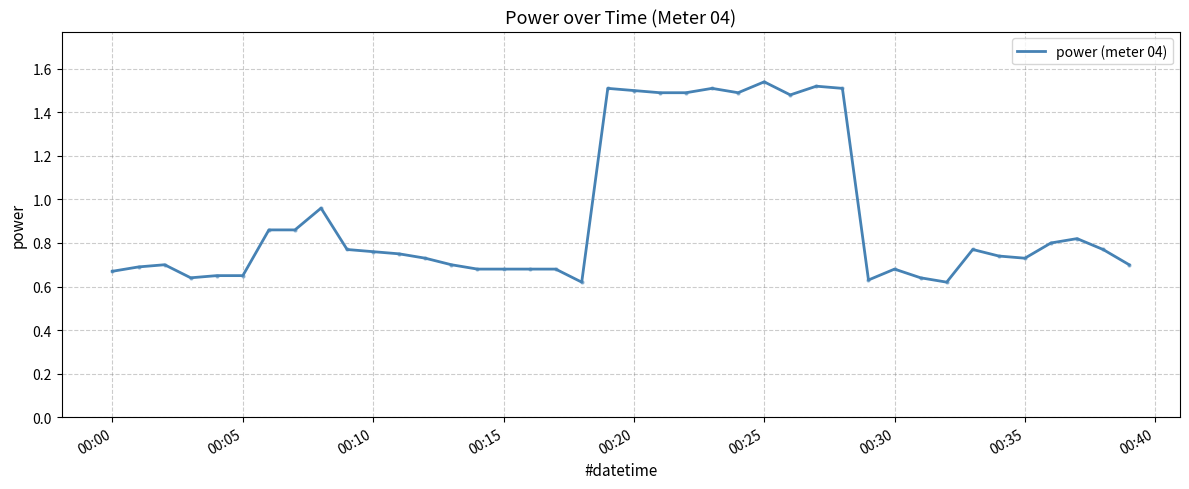

Does the chart display data point markers on the line(s)?

No